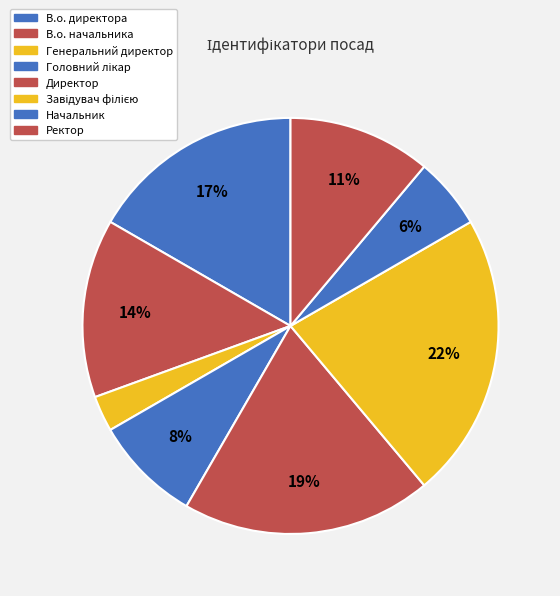

To the nearest percent, what percentage of the pie is Директор?

19%